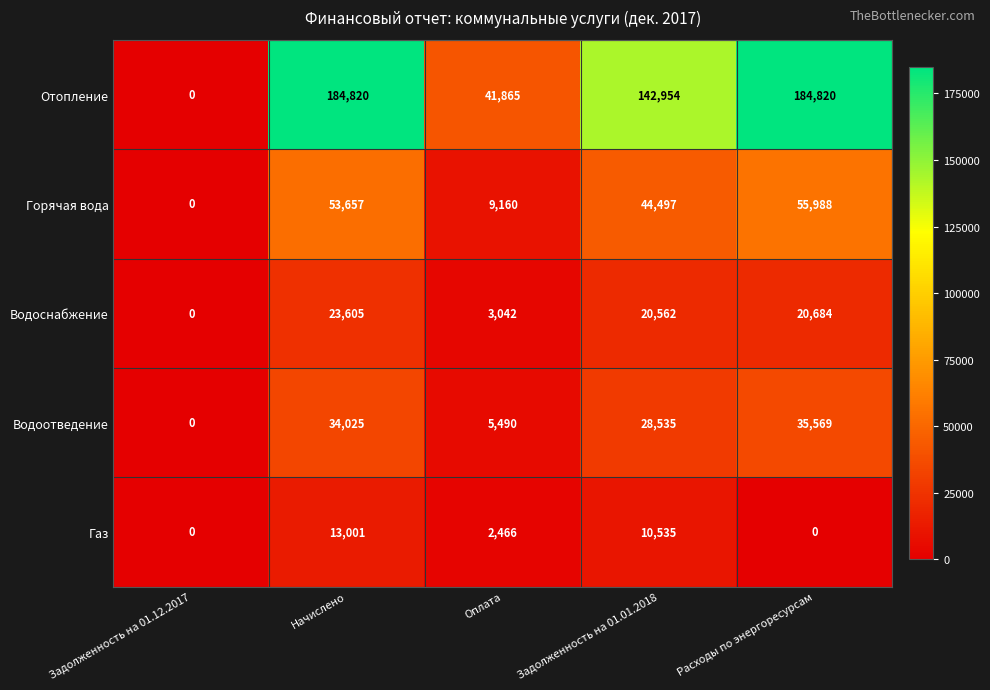

True or false: Газ has a value of 13001 at Начислено.

True